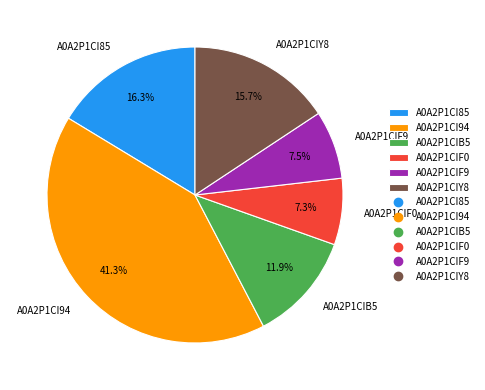

Which category has the biggest portion of the pie?

A0A2P1CI94